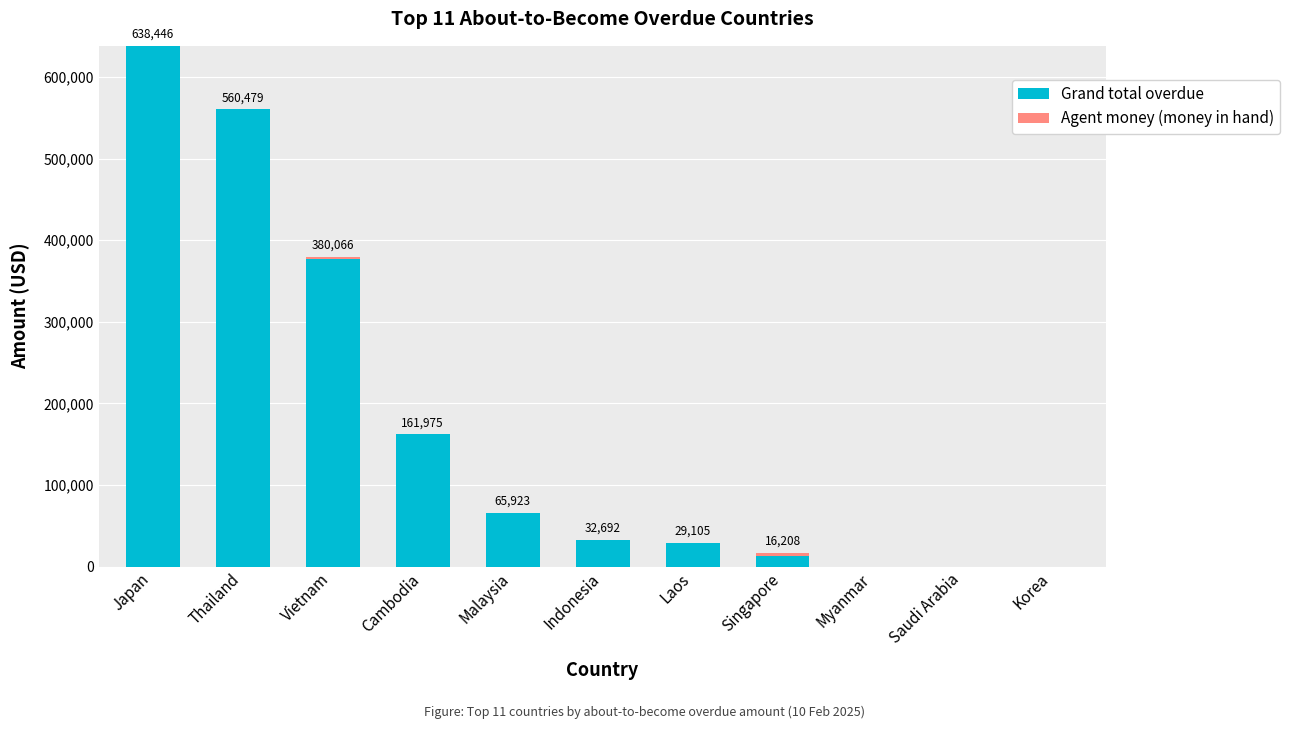

Count the number of data series in this chart.

2